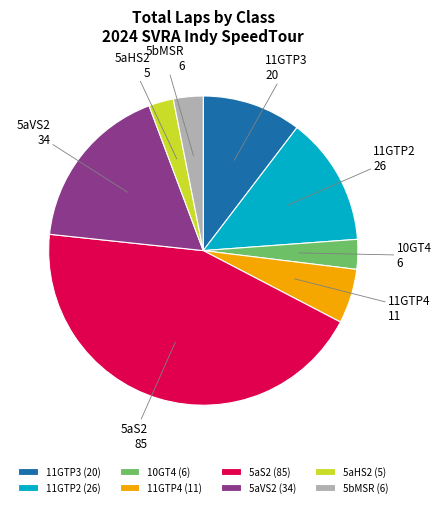

Is there any slice that represents more than half of the pie?

No